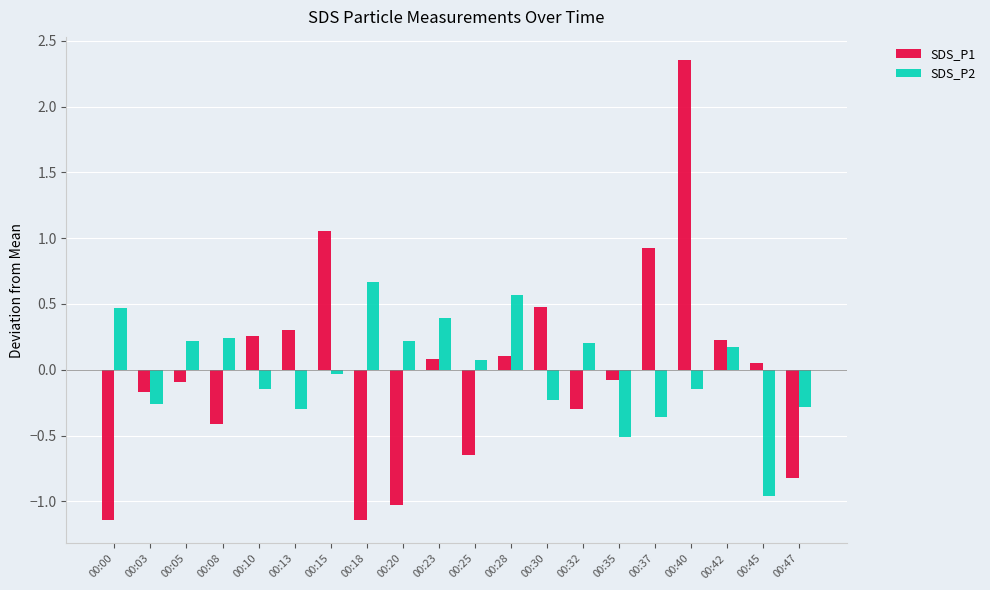

How many groups of bars are there?

20